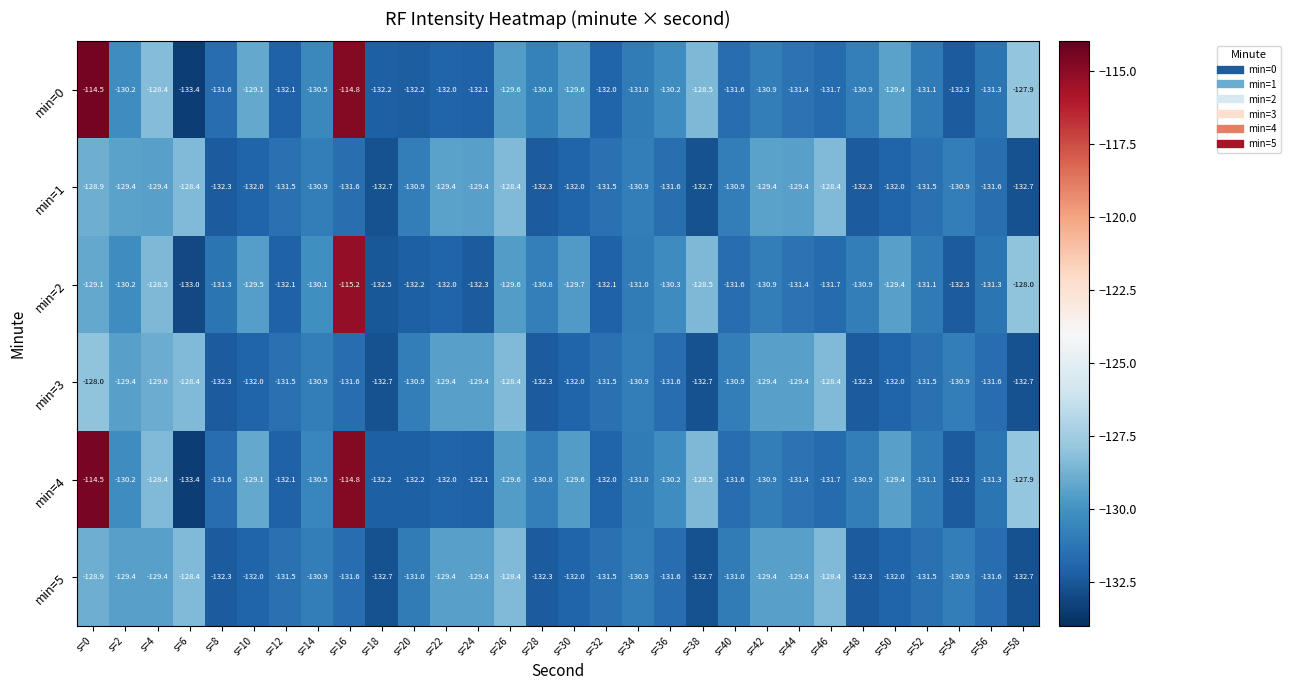

What is the difference between the maximum and minimum values in the min=4 series?

18.9